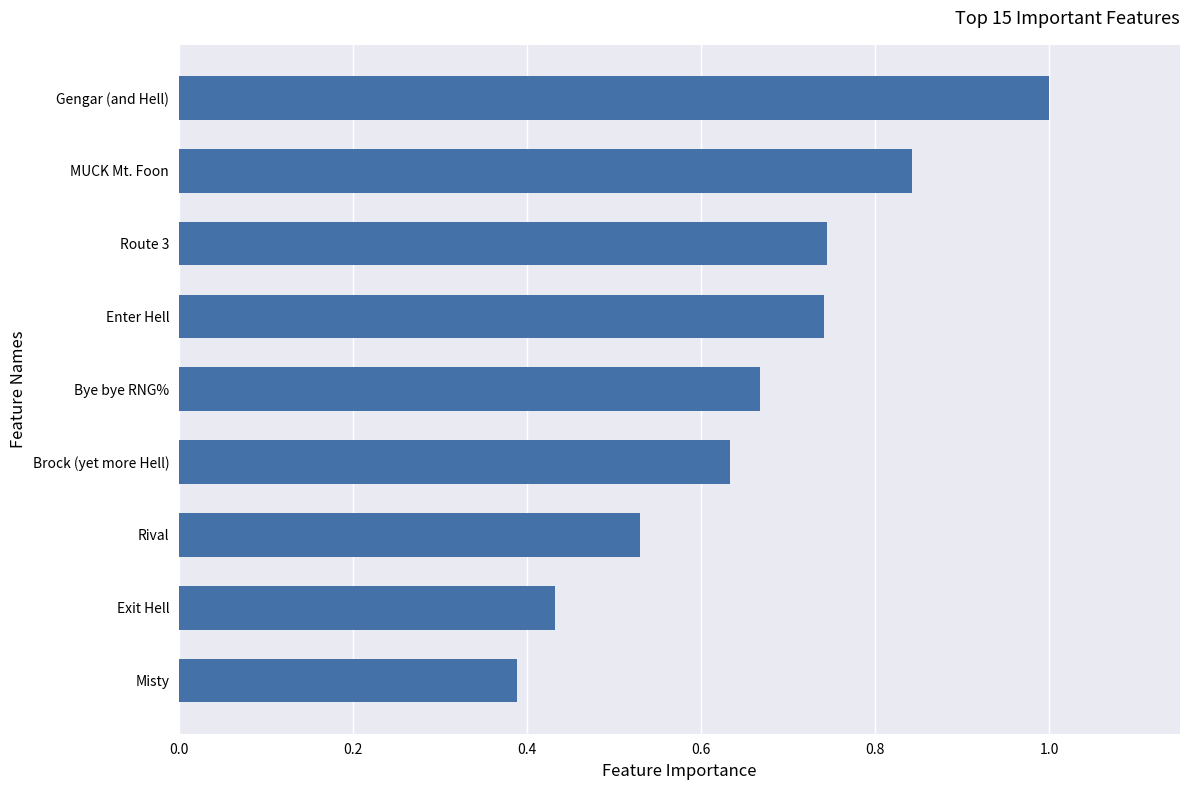

What is the change in value from Misty to Enter Hell?

+0.4